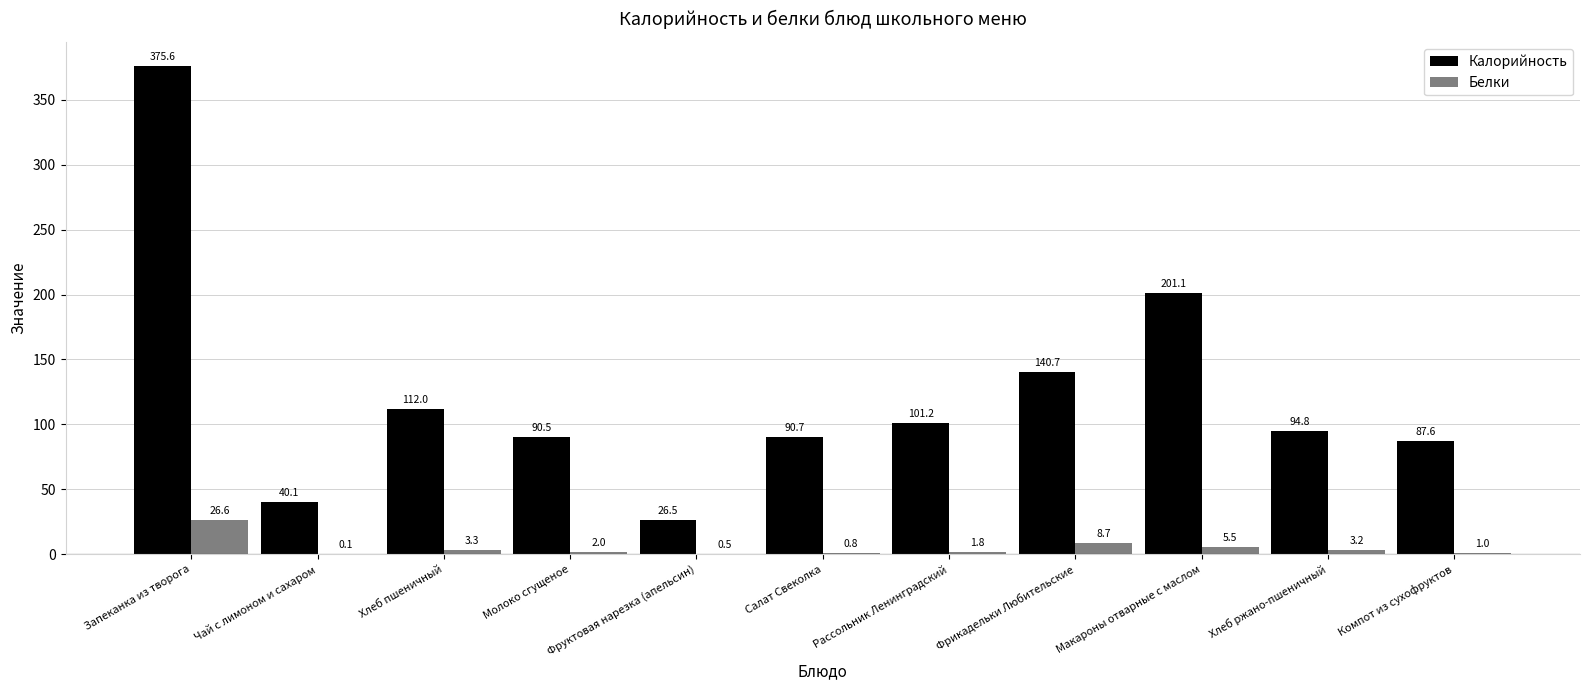

Which series has the largest total across all categories?

Калорийность